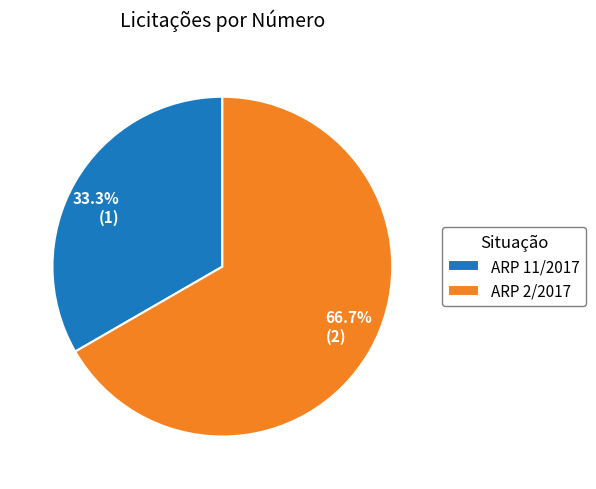

How many segments does this pie chart have?

2